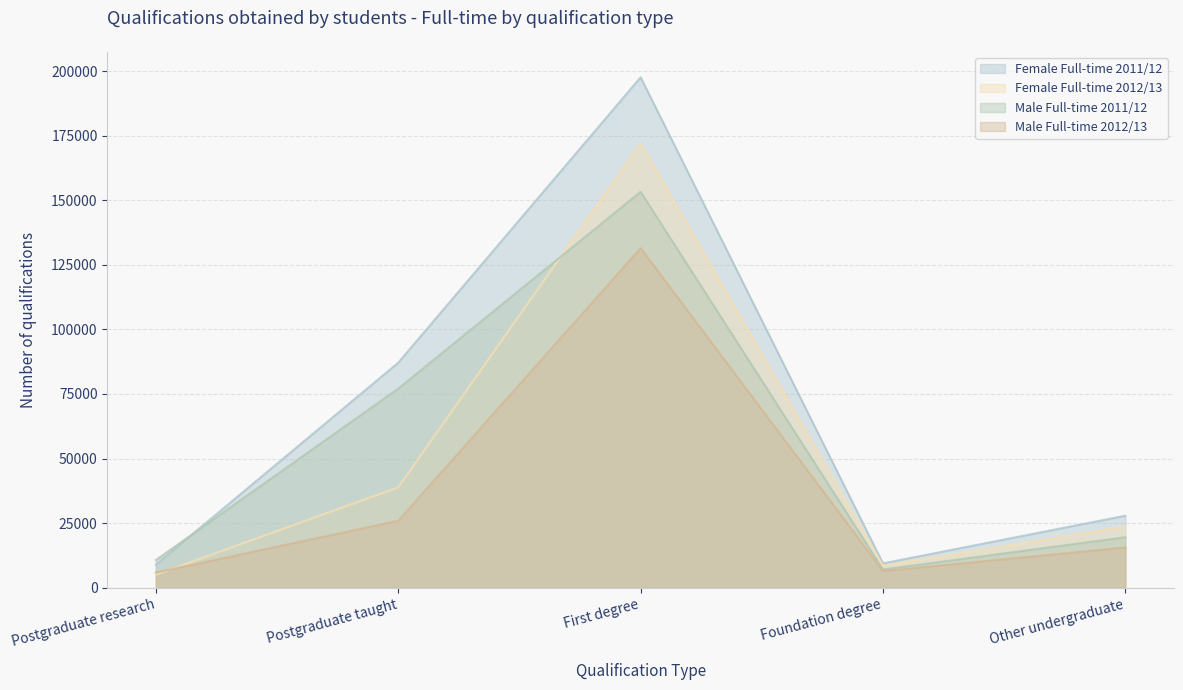

Between Postgraduate taught and Postgraduate research, which is larger?

Postgraduate taught